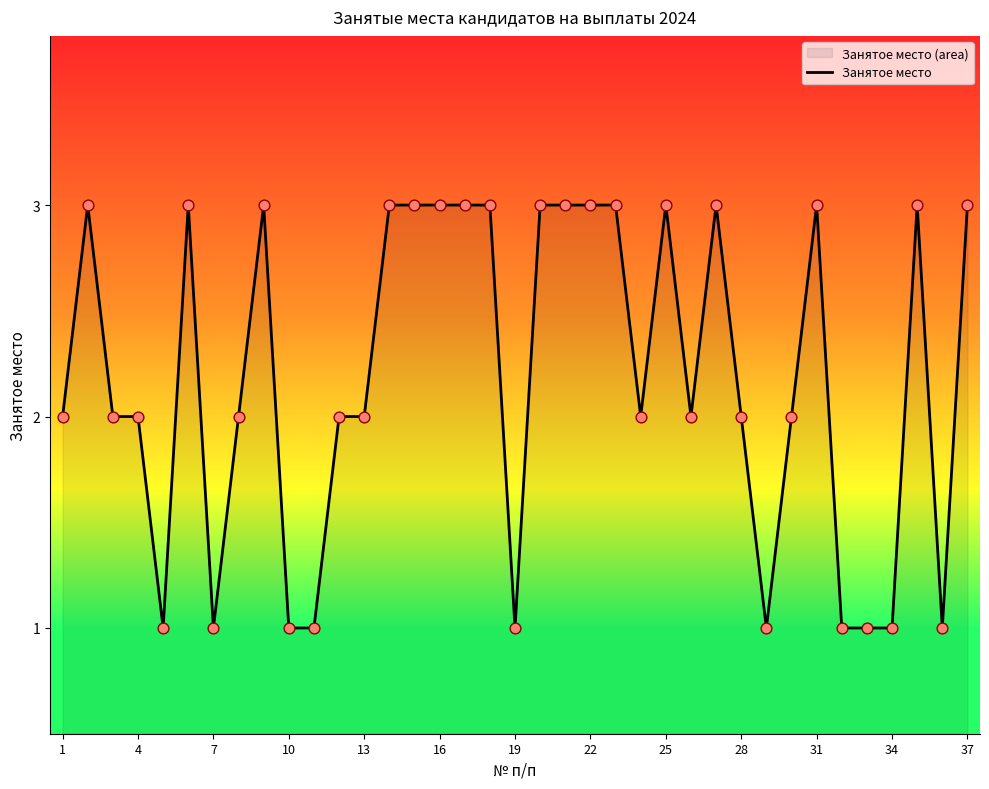

What is the greatest value displayed?

3